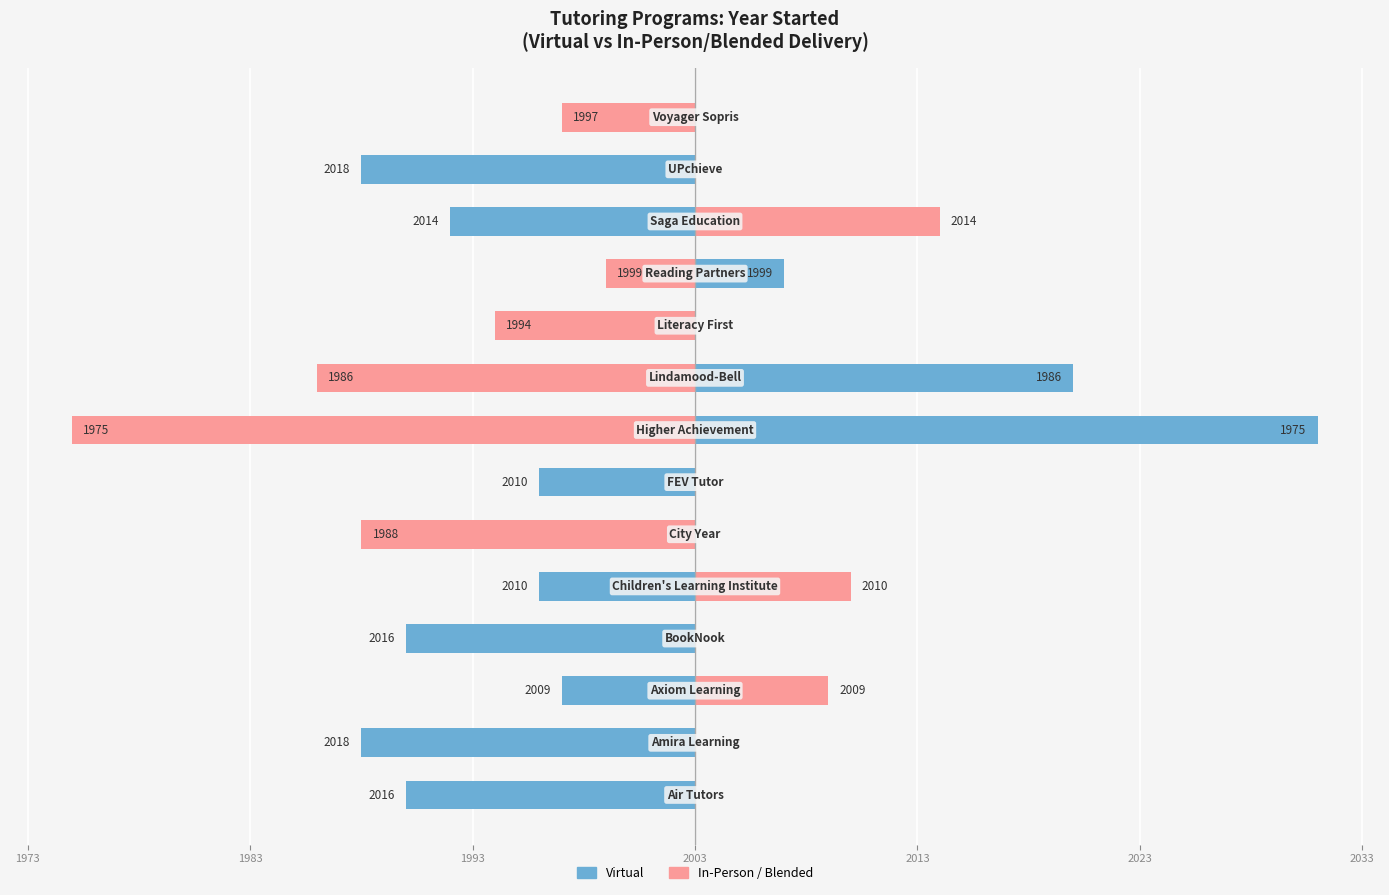

List the series in order of their peak value, highest first.

Virtual, In-Person/Blended